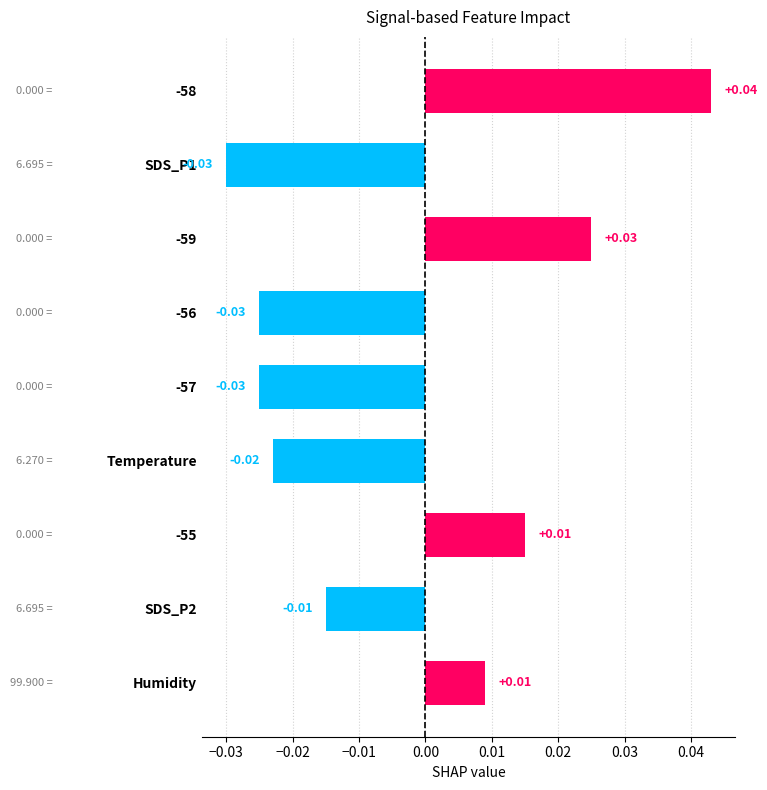

Between -56 and -59, which is larger?

-59